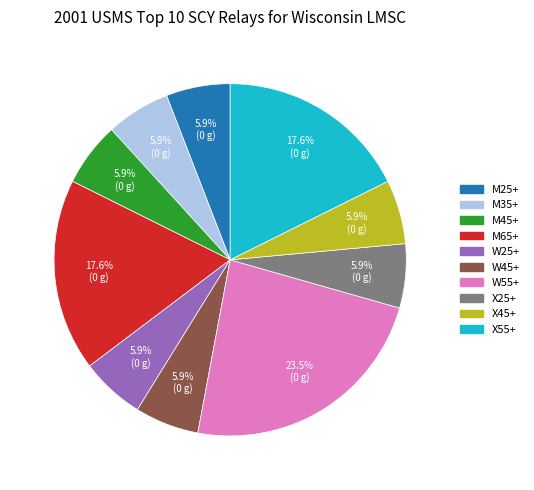

Is W25+ the majority of the pie?

No